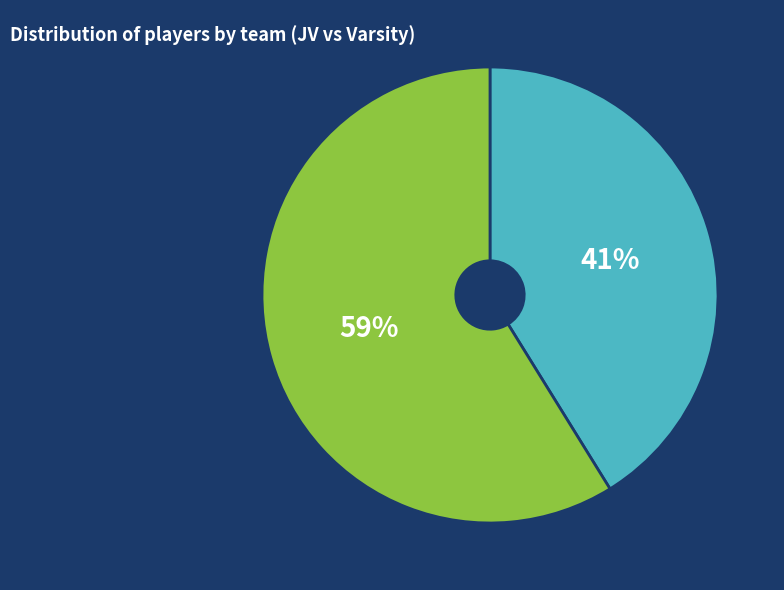

To the nearest percent, what is the difference between the largest and smallest slice percentages?

18%